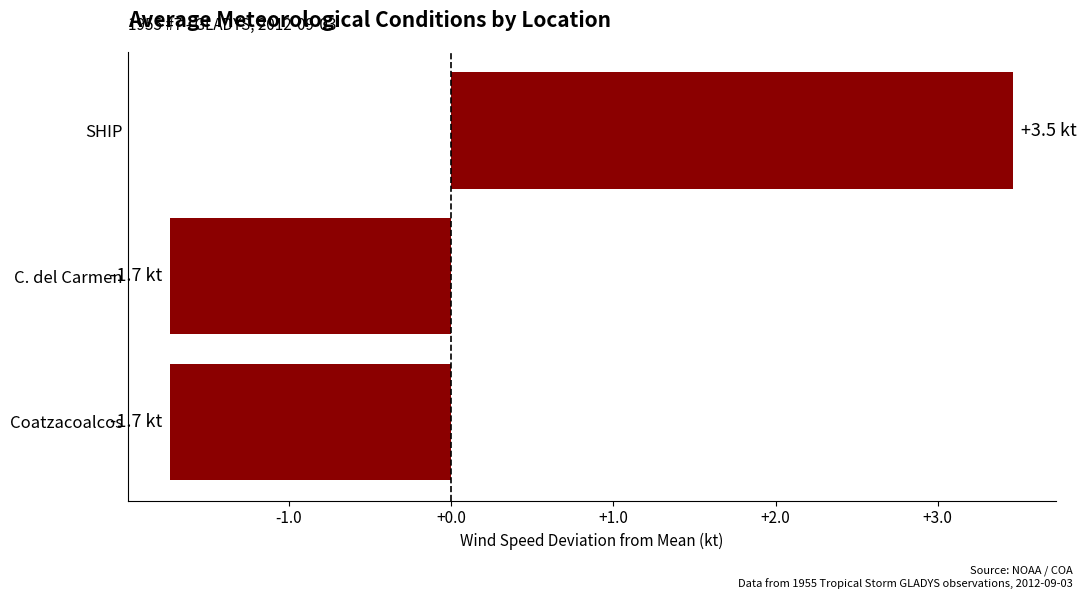

What is the label of the 1st bar from the bottom?

Coatzacoalcos